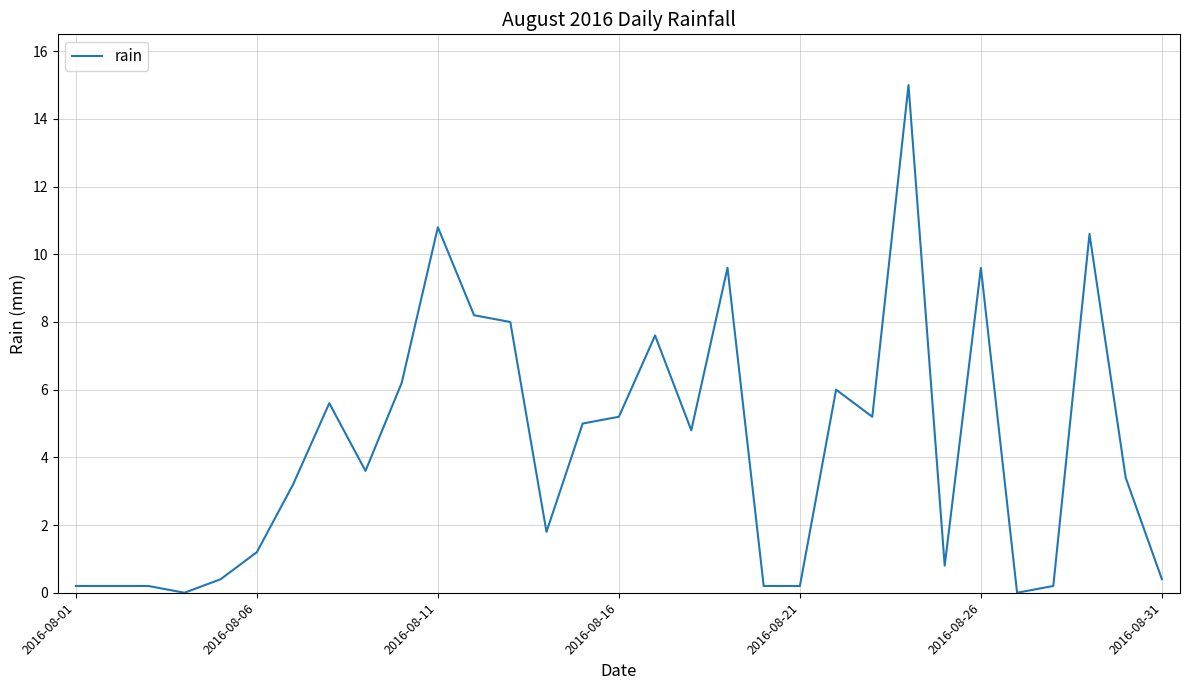

What is the difference between the maximum and minimum values?

15.0